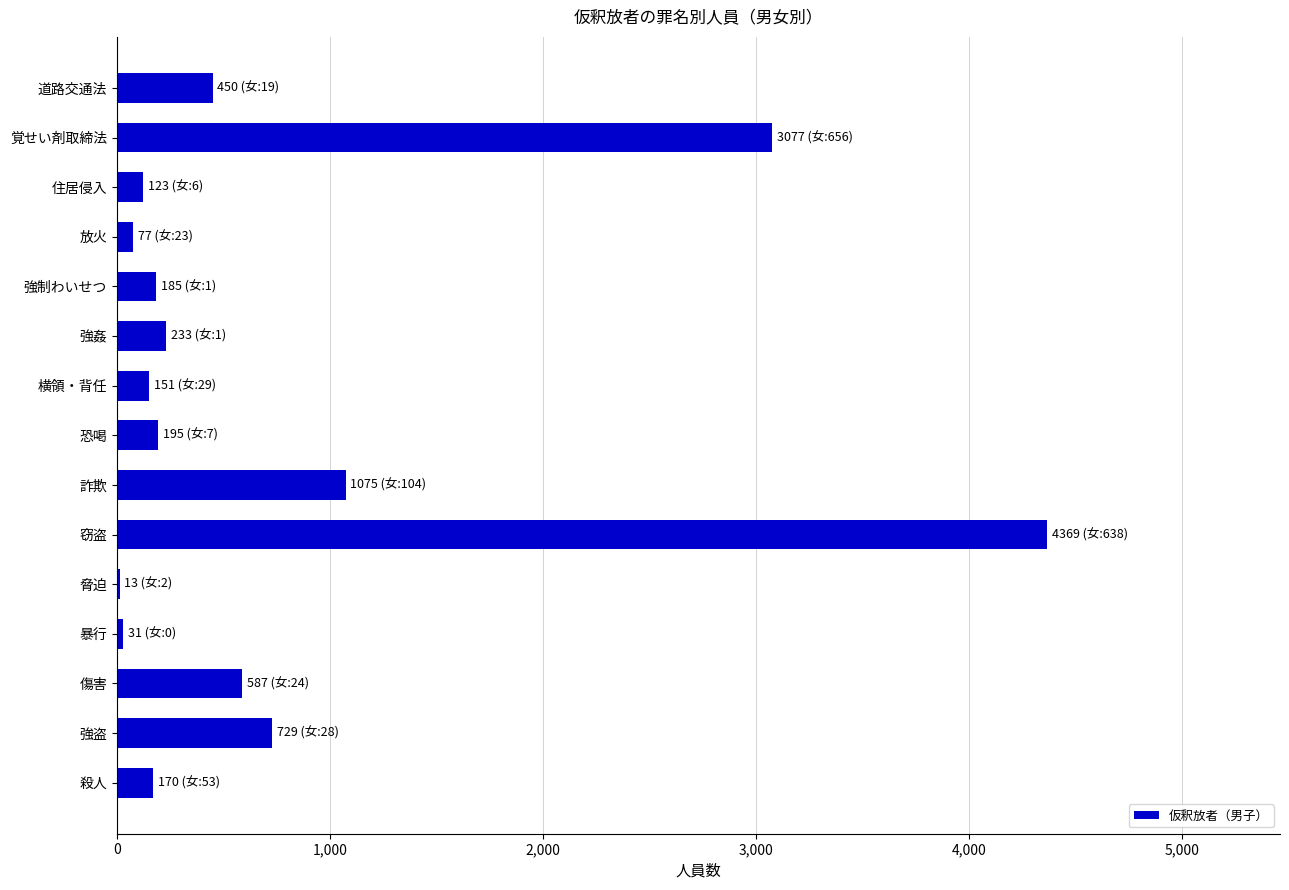

What is the sum of all values?

11465